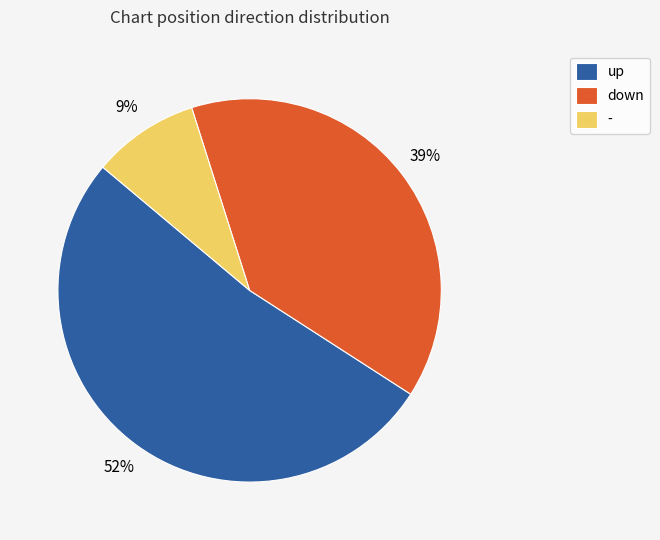

Count the number of slices in the pie.

3